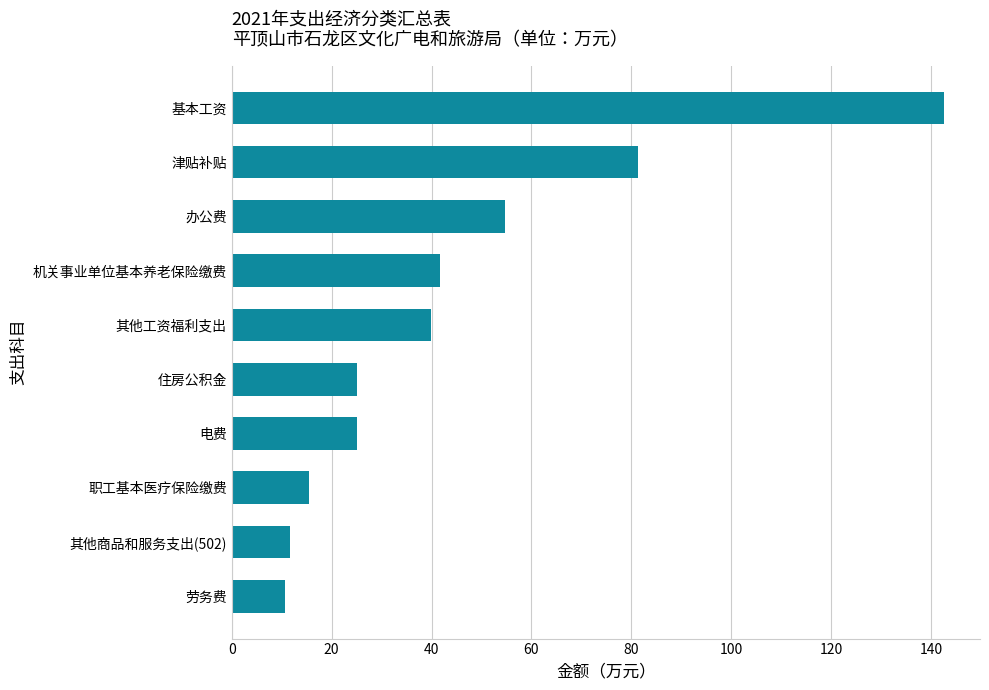

Which label corresponds to the largest value in the chart?

基本工资